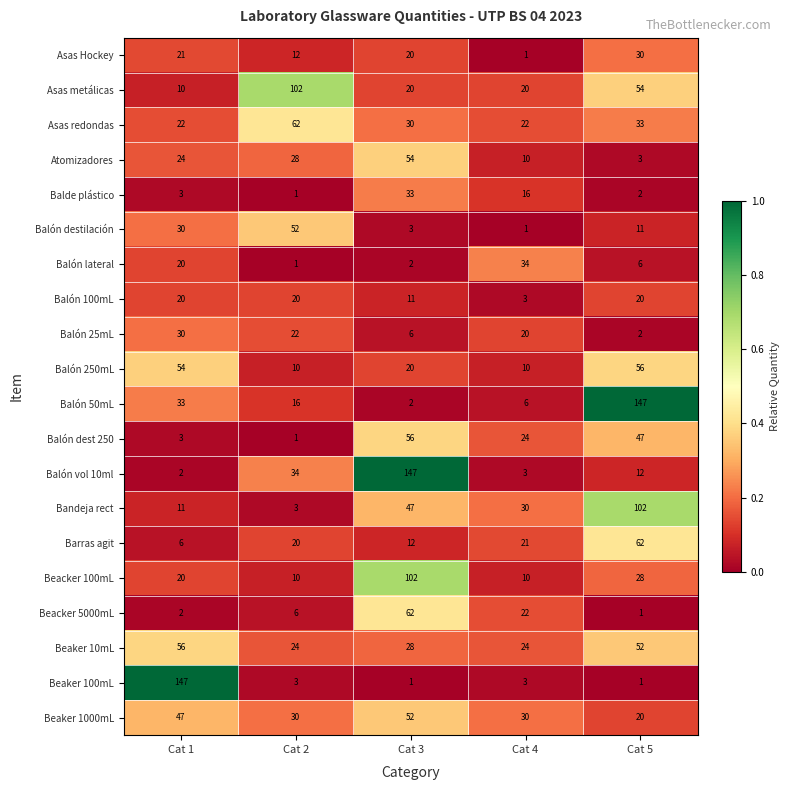

Which category has the lowest value in the Asas Hockey series?

Cat 4